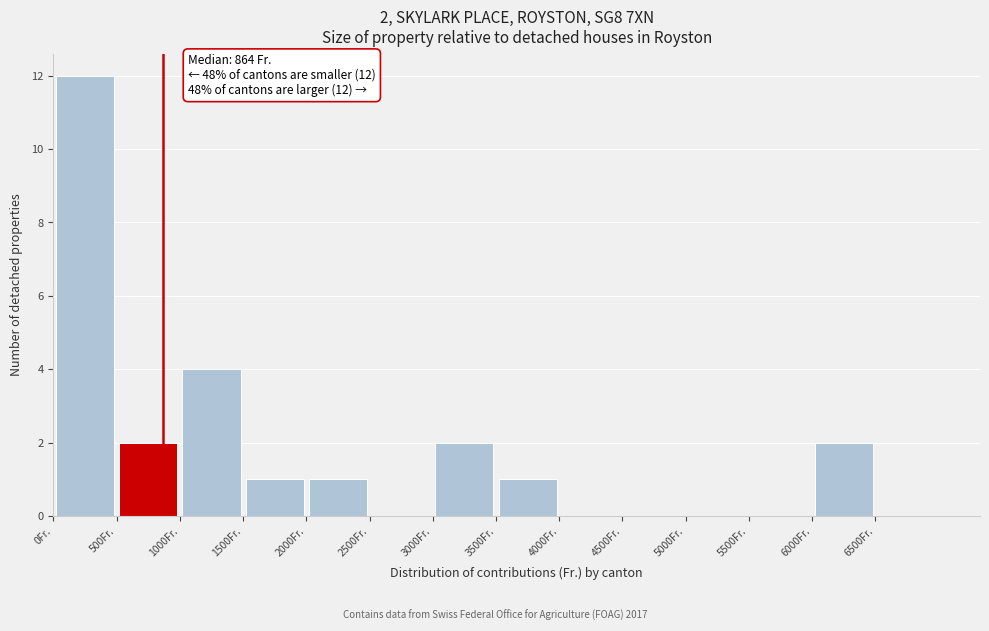

Over which range of the x-axis is the bar tallest?

0 to 500